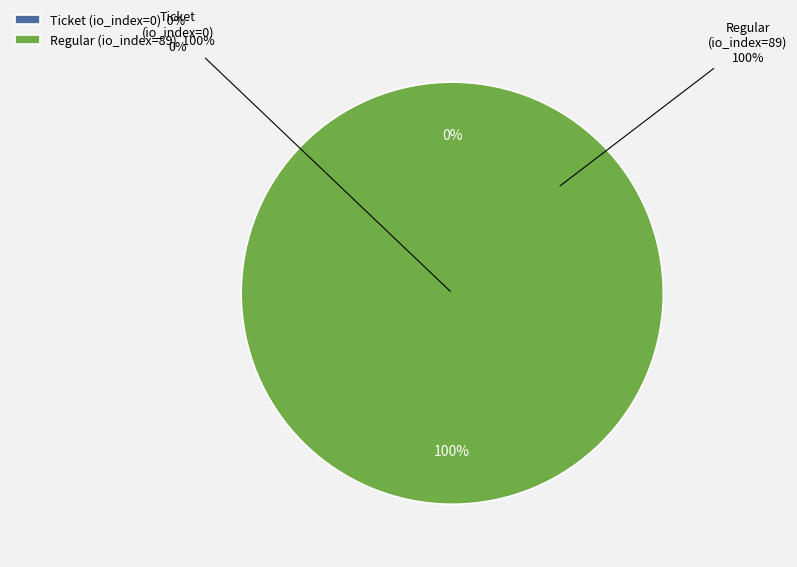

What portion of the pie excludes Ticket (io_index=0)?

100.0%